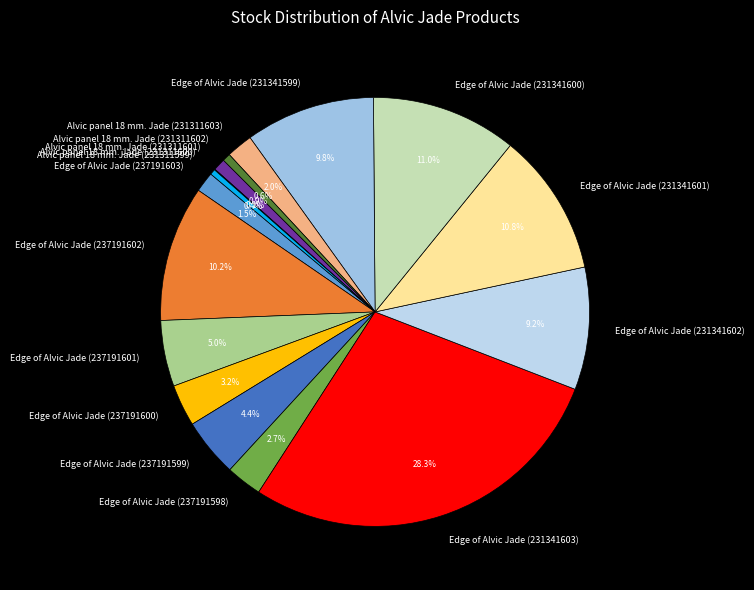

Does any single category account for the majority?

No